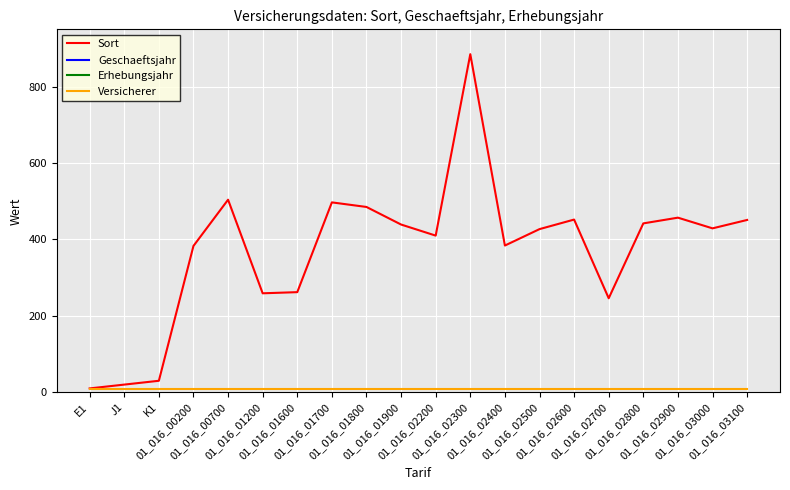

Is the value of Versicherer at 01_016_03100 greater than the value of Erhebungsjahr at K1?

No